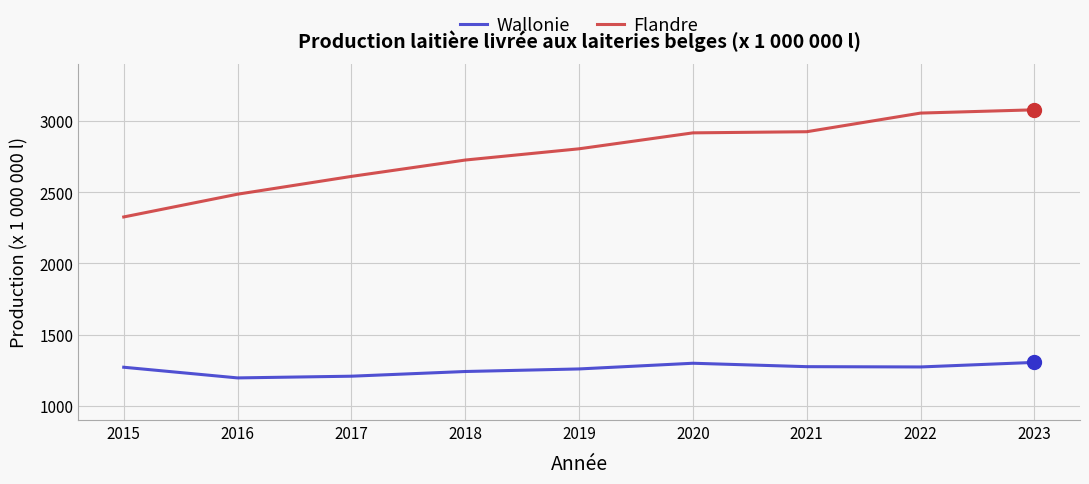

True or false: Wallonie and Flandre intersect in this chart.

False